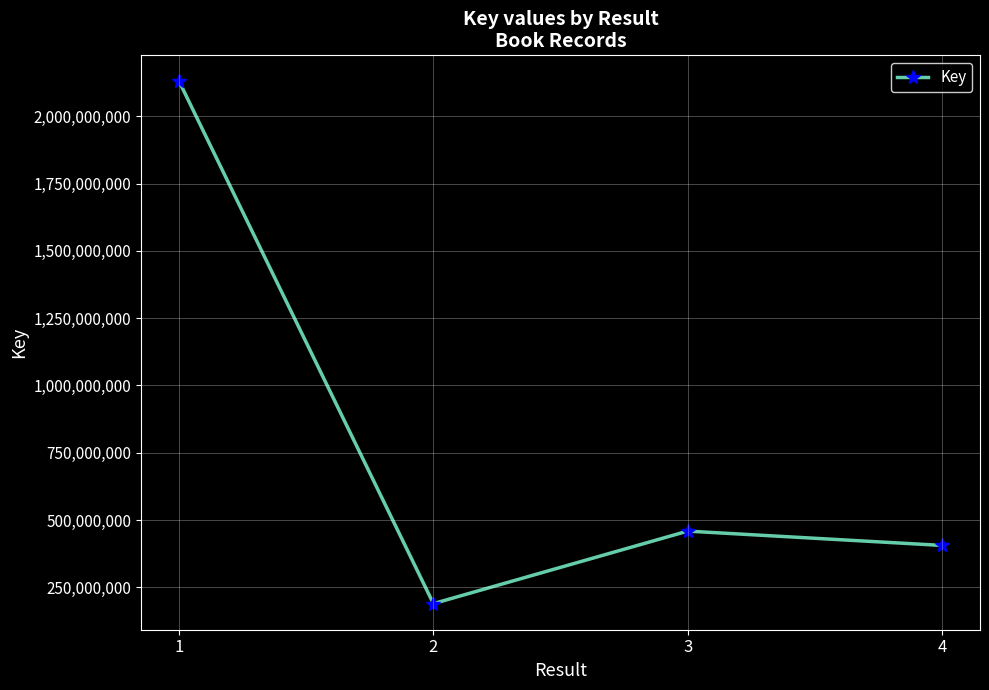

Where is the first local minimum?

2